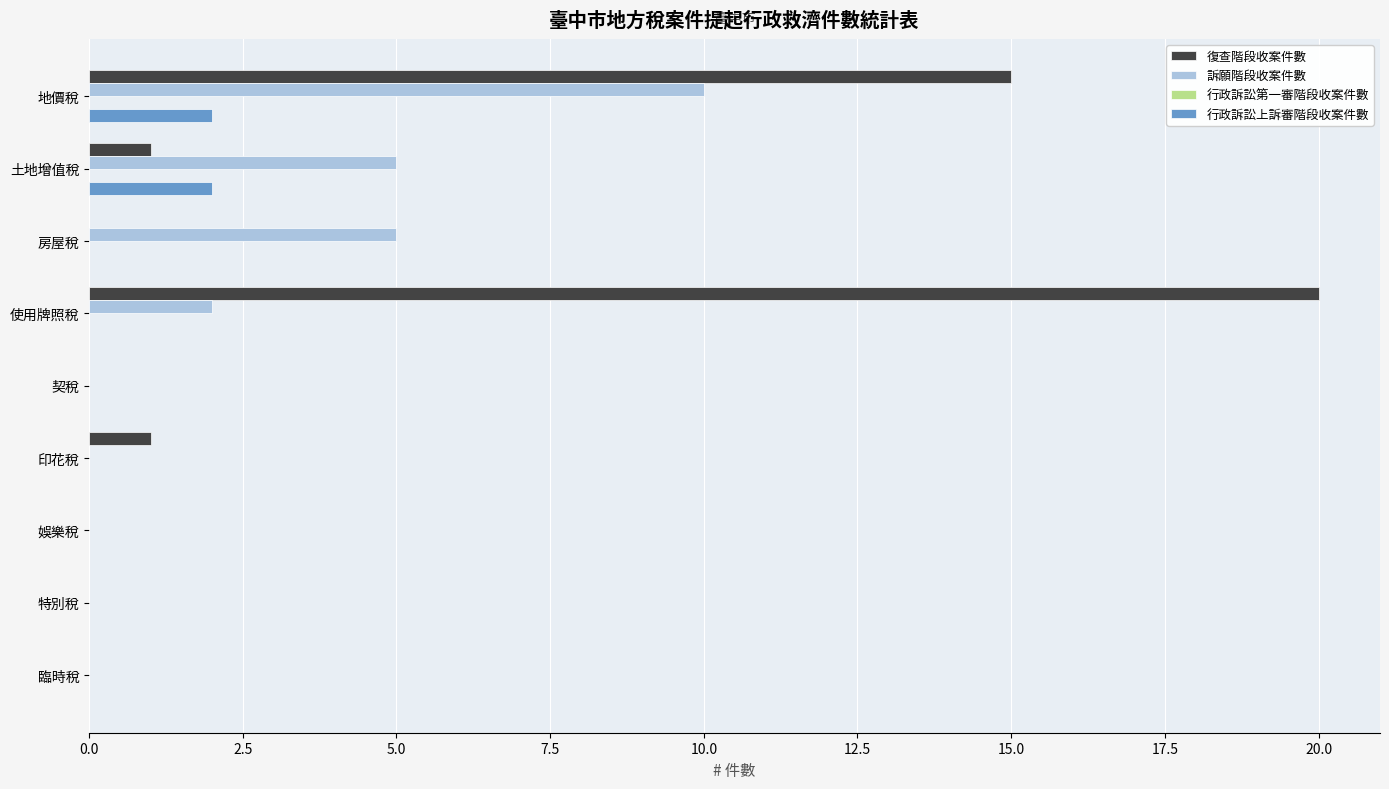

At which category is the sum across all series the highest?

地價稅